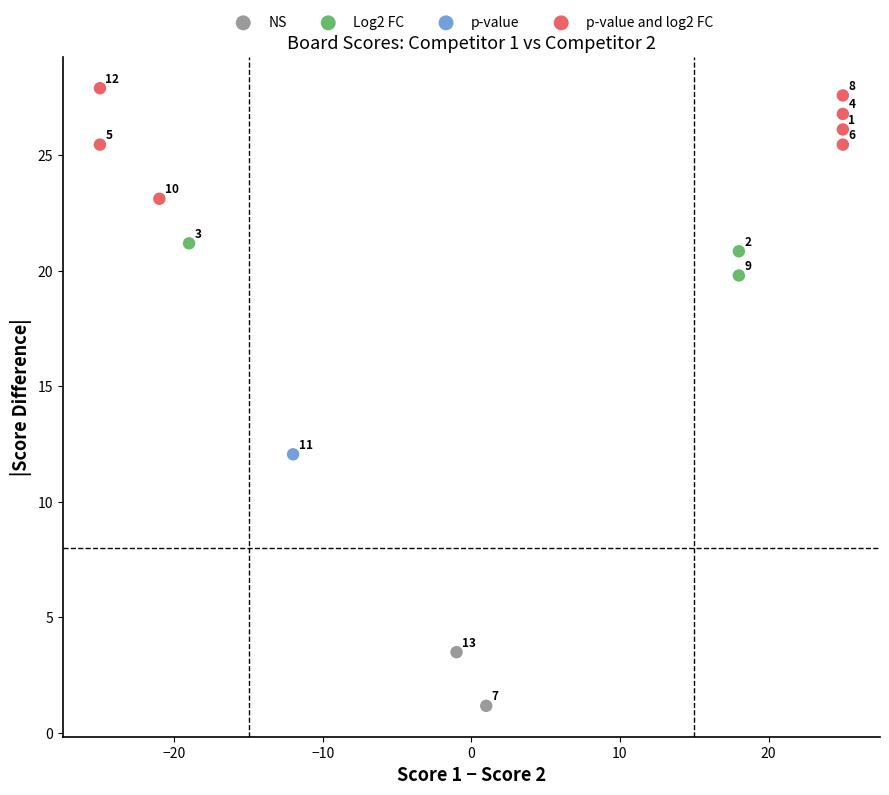

Which series contains the highest Y value?

p-value and log2 FC